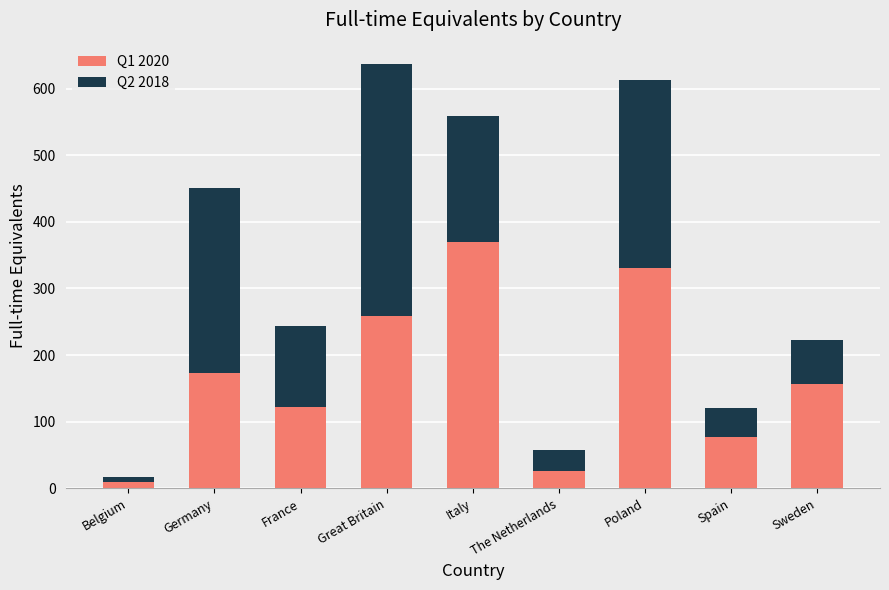

What is the difference between the maximum and minimum values in the Q1 2020 series?

359.5